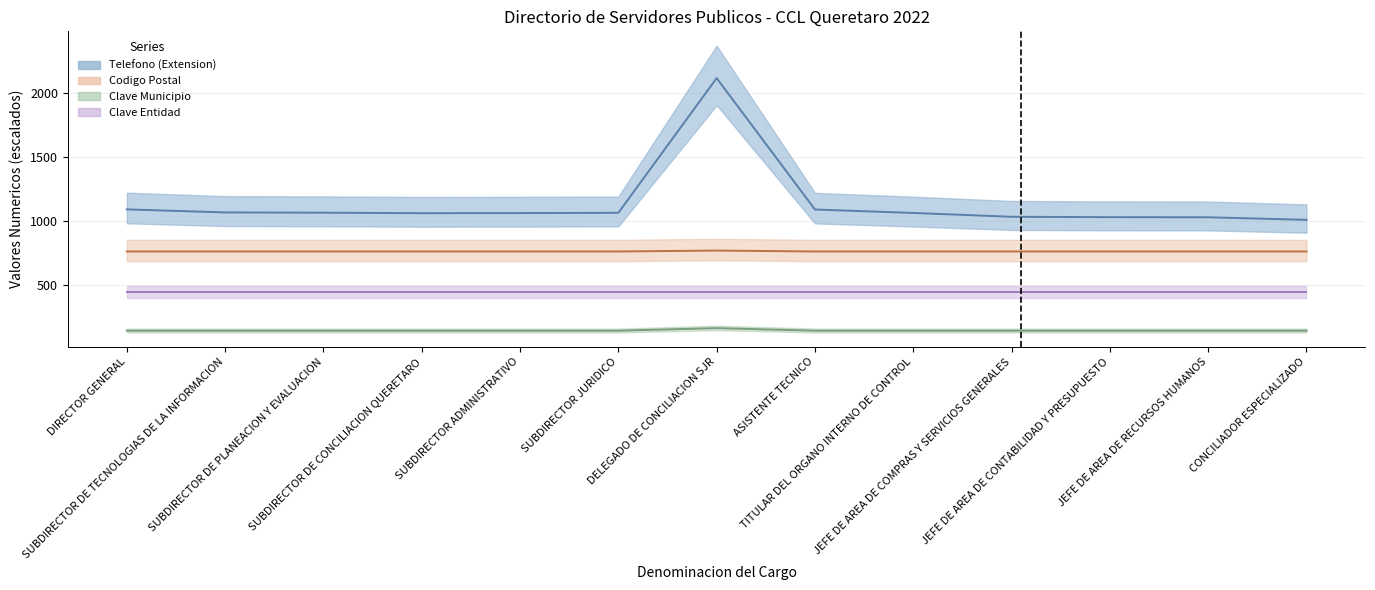

Reading left to right, what are all the values shown in this chart?

Telefono (Extension): DIRECTOR GENERAL=1091.0	SUBDIRECTOR DE TECNOLOGIAS DE LA INFORMACION=1067.0	SUBDIRECTOR DE PLANEACION Y EVALUACION=1065.0	SUBDIRECTOR DE CONCILIACION QUERETARO=1061.0	SUBDIRECTOR ADMINISTRATIVO=1062.0	SUBDIRECTOR JURIDICO=1064.0	DELEGADO DE CONCILIACION SJR=2120.0	ASISTENTE TECNICO=1090.0	TITULAR DEL ORGANO INTERNO DE CONTROL=1063.0	JEFE DE AREA DE COMPRAS Y SERVICIOS GENERALES=1033.0	JEFE DE AREA DE CONTABILIDAD Y PRESUPUESTO=1030.0	JEFE DE AREA DE RECURSOS HUMANOS=1029.0	CONCILIADOR ESPECIALIZADO=1009.0
Codigo Postal: DIRECTOR GENERAL=760.9	SUBDIRECTOR DE TECNOLOGIAS DE LA INFORMACION=760.9	SUBDIRECTOR DE PLANEACION Y EVALUACION=760.9	SUBDIRECTOR DE CONCILIACION QUERETARO=760.9	SUBDIRECTOR ADMINISTRATIVO=760.9	SUBDIRECTOR JURIDICO=760.9	DELEGADO DE CONCILIACION SJR=768.1	ASISTENTE TECNICO=760.9	TITULAR DEL ORGANO INTERNO DE CONTROL=760.9	JEFE DE AREA DE COMPRAS Y SERVICIOS GENERALES=760.9	JEFE DE AREA DE CONTABILIDAD Y PRESUPUESTO=760.9	JEFE DE AREA DE RECURSOS HUMANOS=760.9	CONCILIADOR ESPECIALIZADO=760.9
Clave Municipio: DIRECTOR GENERAL=140.0	SUBDIRECTOR DE TECNOLOGIAS DE LA INFORMACION=140.0	SUBDIRECTOR DE PLANEACION Y EVALUACION=140.0	SUBDIRECTOR DE CONCILIACION QUERETARO=140.0	SUBDIRECTOR ADMINISTRATIVO=140.0	SUBDIRECTOR JURIDICO=140.0	DELEGADO DE CONCILIACION SJR=160.0	ASISTENTE TECNICO=140.0	TITULAR DEL ORGANO INTERNO DE CONTROL=140.0	JEFE DE AREA DE COMPRAS Y SERVICIOS GENERALES=140.0	JEFE DE AREA DE CONTABILIDAD Y PRESUPUESTO=140.0	JEFE DE AREA DE RECURSOS HUMANOS=140.0	CONCILIADOR ESPECIALIZADO=140.0